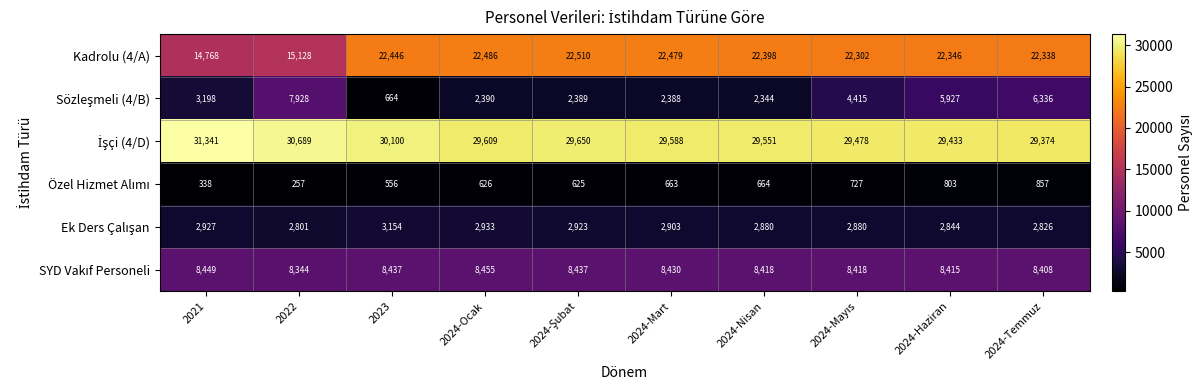

Which series has the largest range (max minus min)?

Kadrolu (4/A)